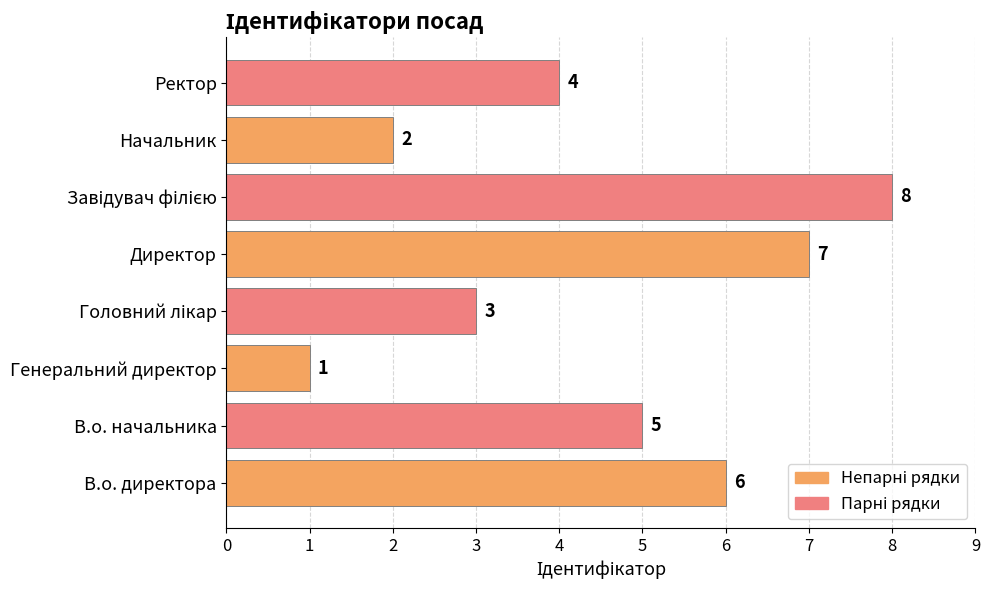

Where is the data nearest to the value 4?

Ректор